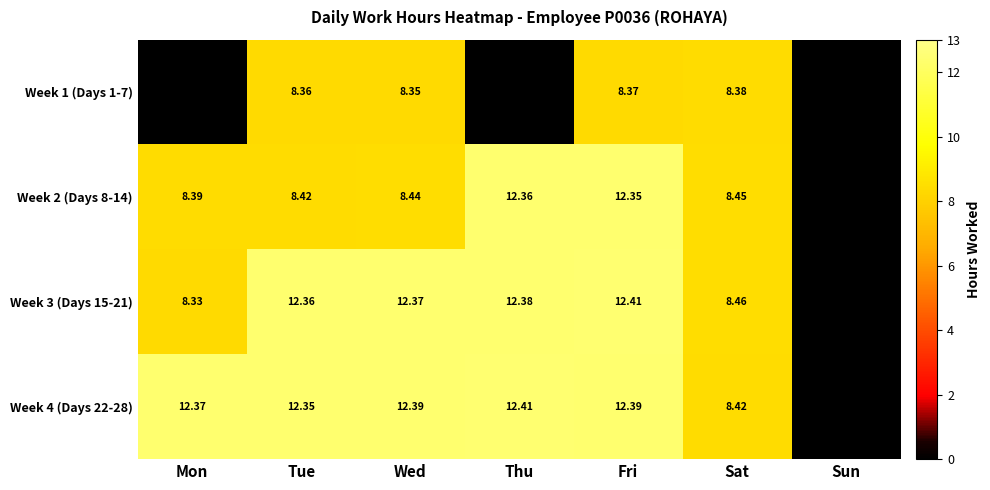

What is the spread (max minus min) of values at Sat?

0.1